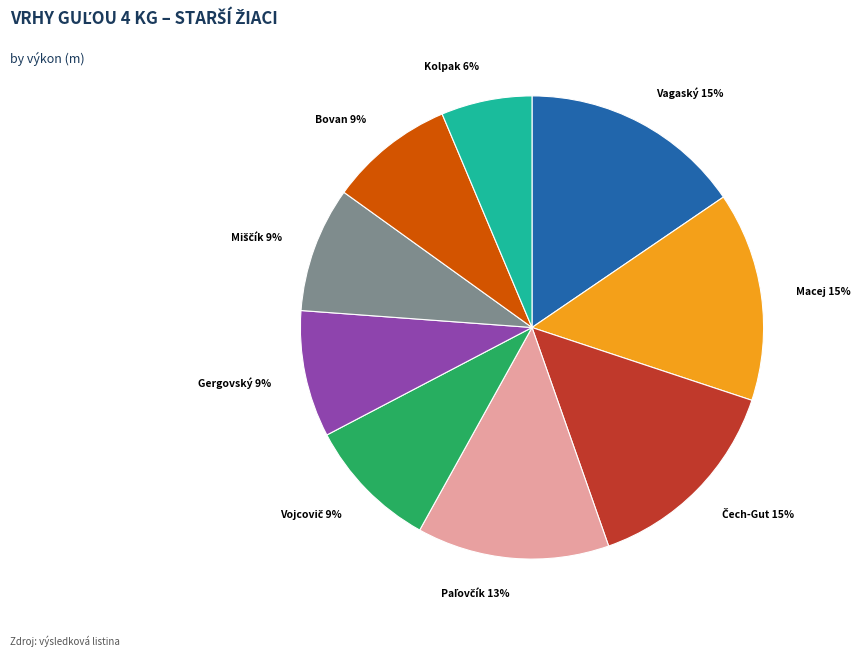

Is there a majority slice in this chart?

No